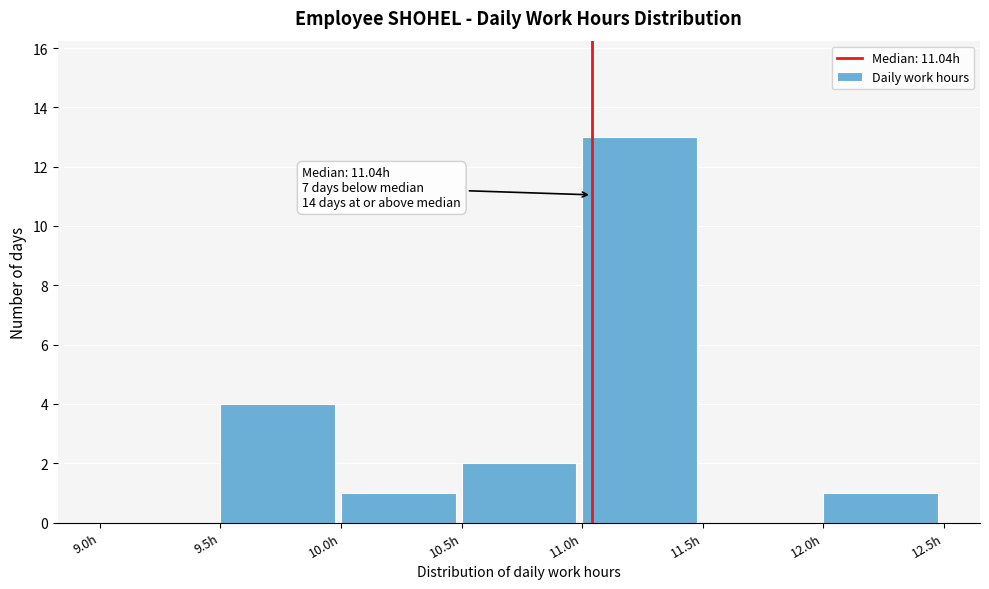

Which range on the x-axis has the tallest bar?

11.0 to 11.5